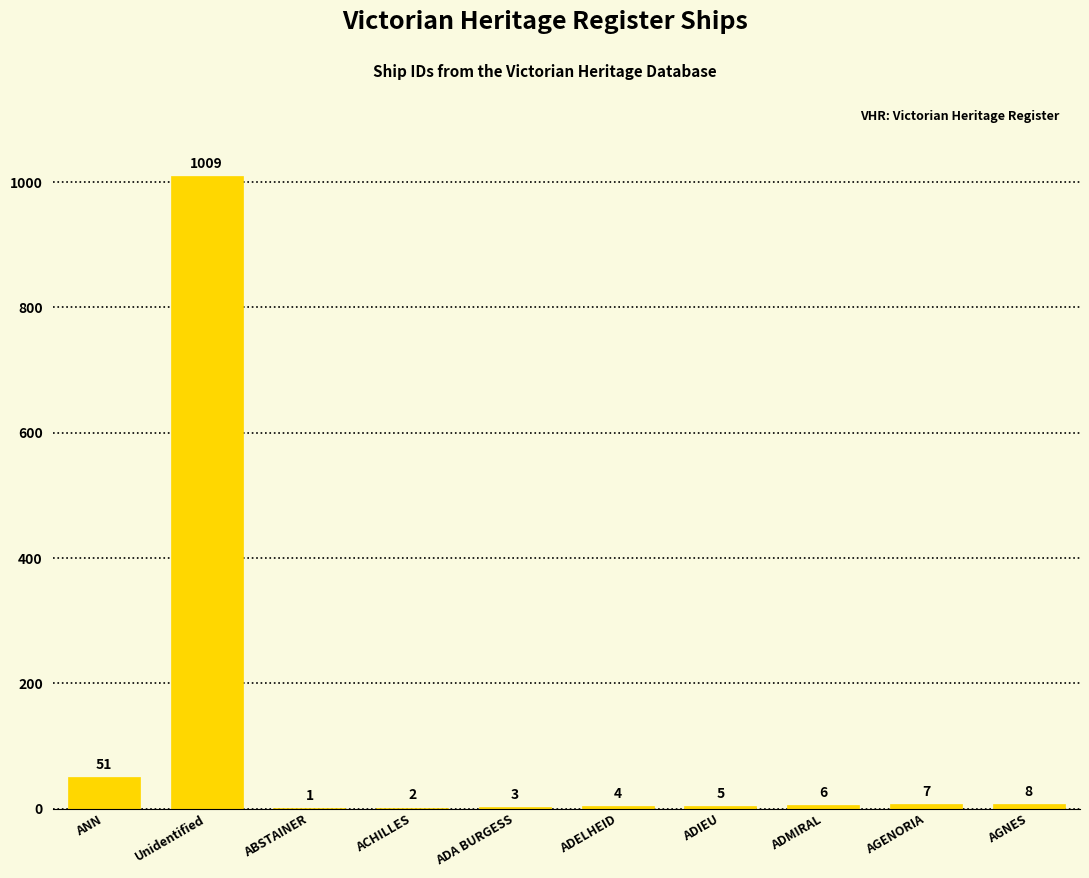

What is the greatest value displayed?

1009